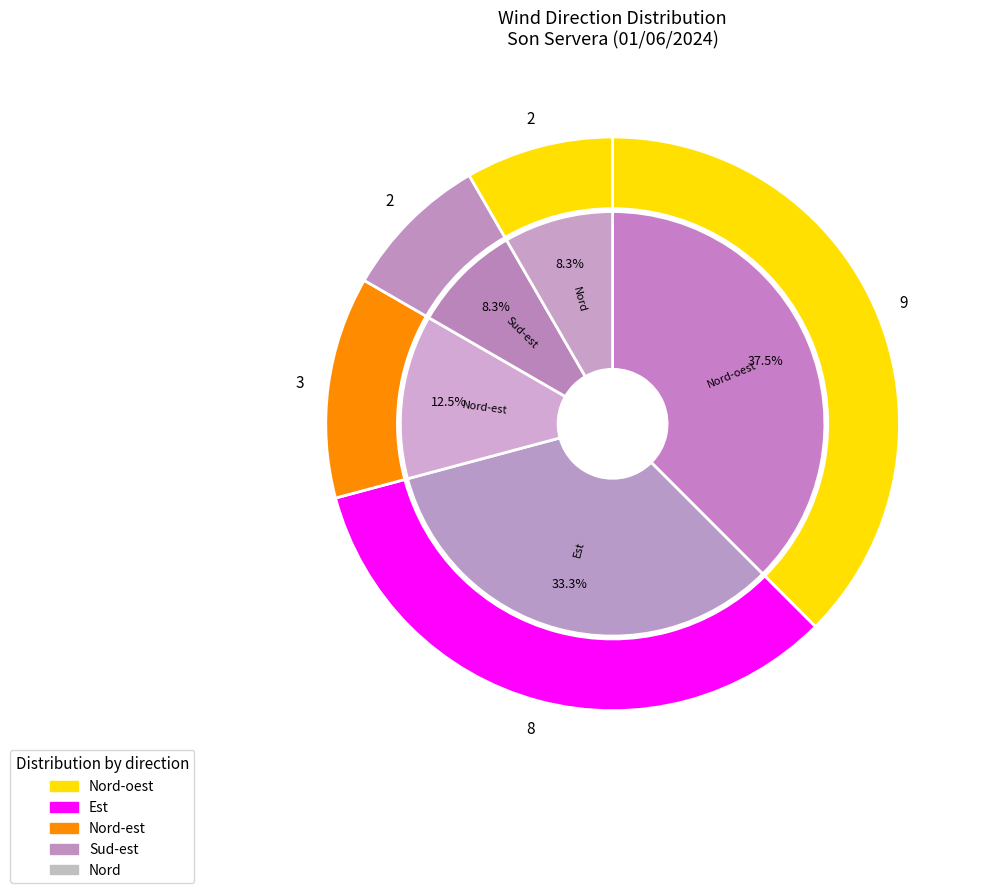

Between Est and Nord, which is larger?

Est